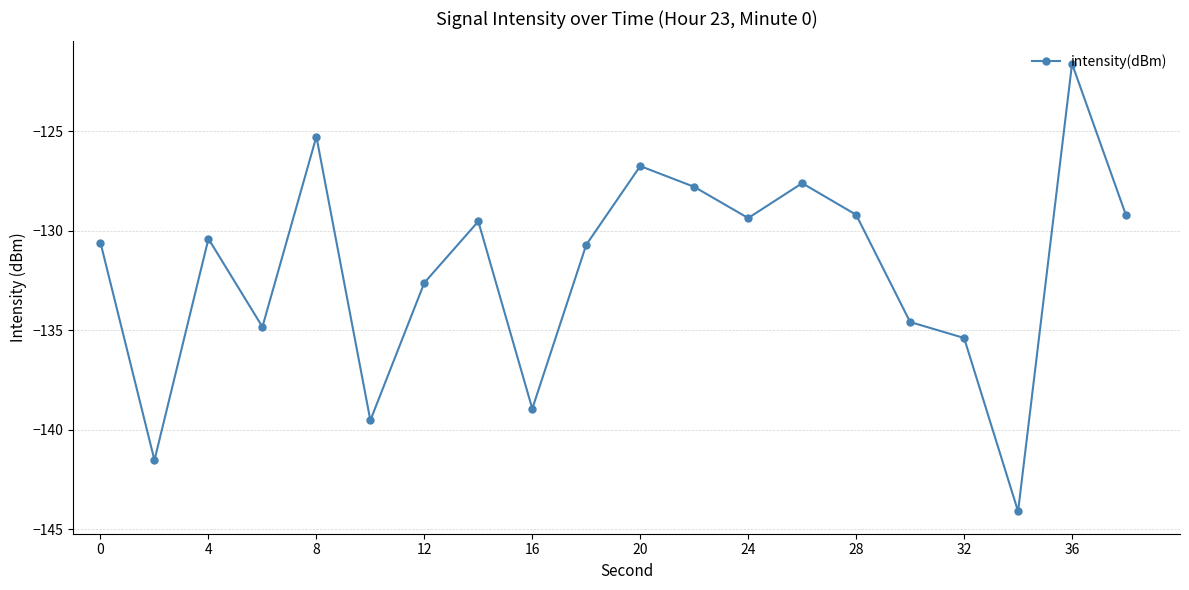

How many interior local valleys (lower than both neighbors) does the data have?

6